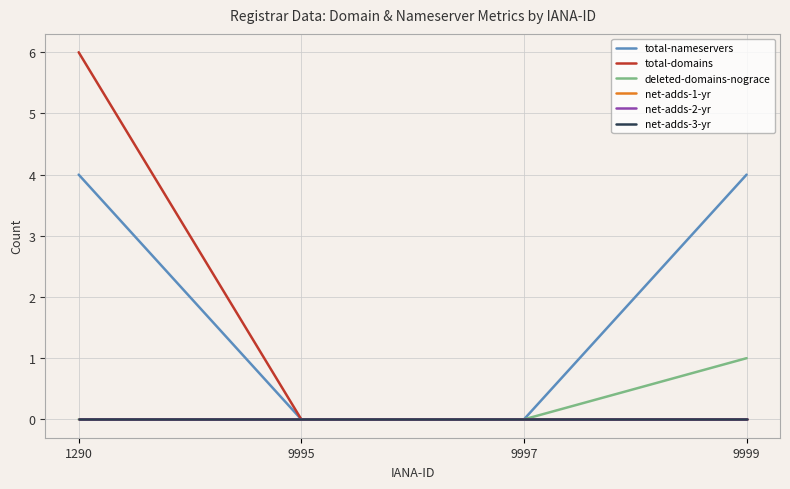

Is this an area chart (filled region under the line)?

No